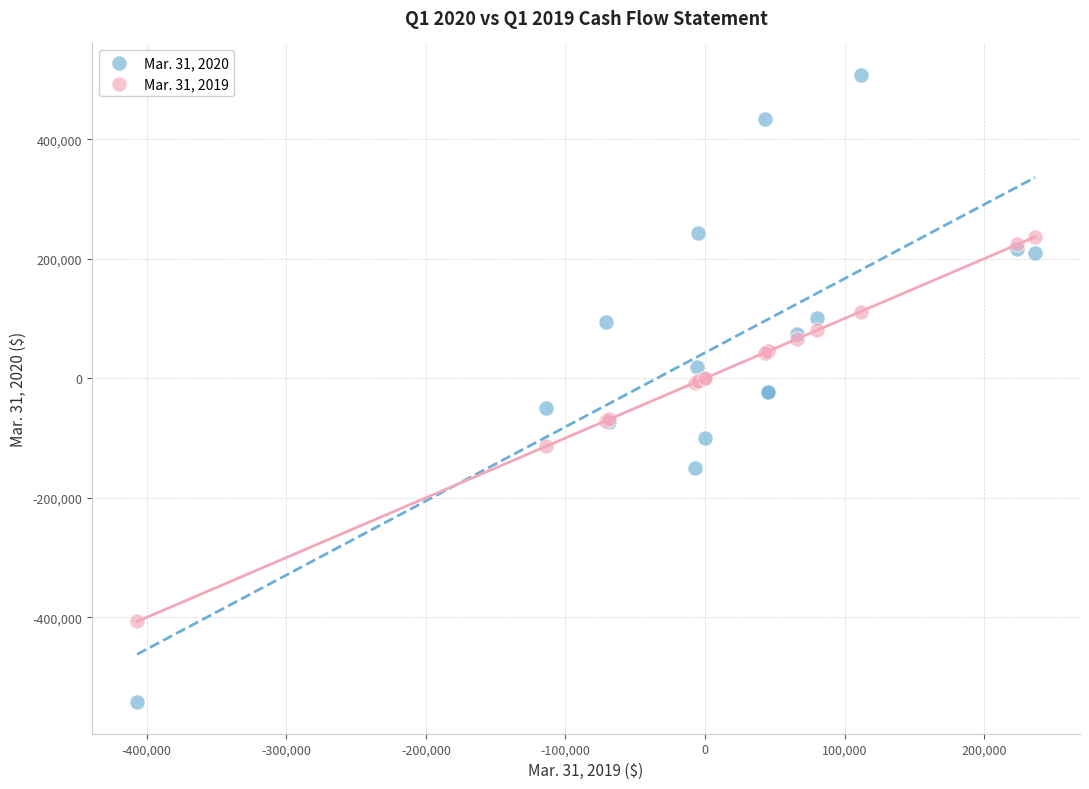

What is the X range (max minus min) for the scatter plot?

643462